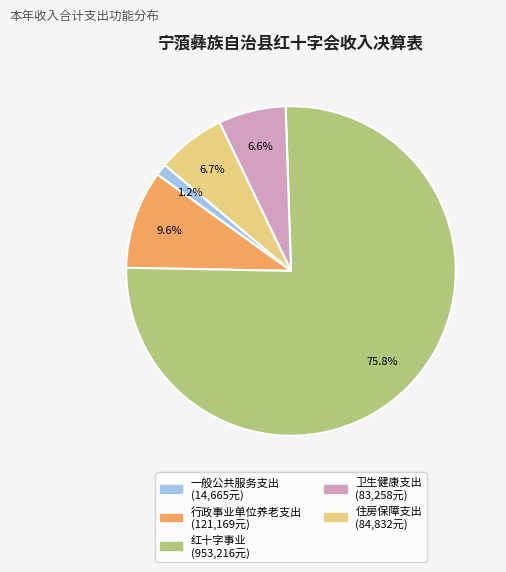

The 行政事业单位养老支出 slice represents 10% of the pie. True or false?

True